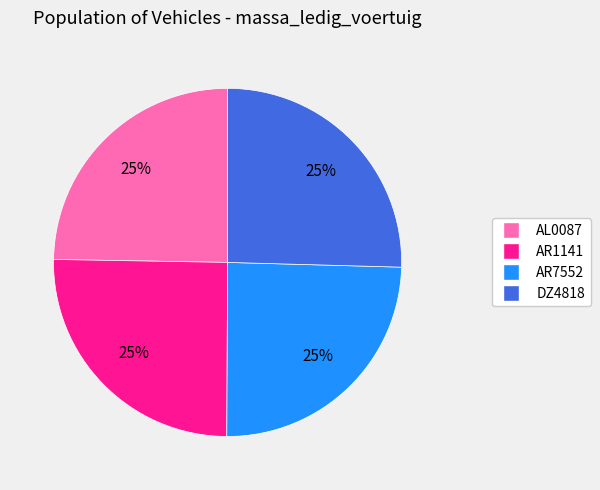

Is there any slice that represents more than half of the pie?

No